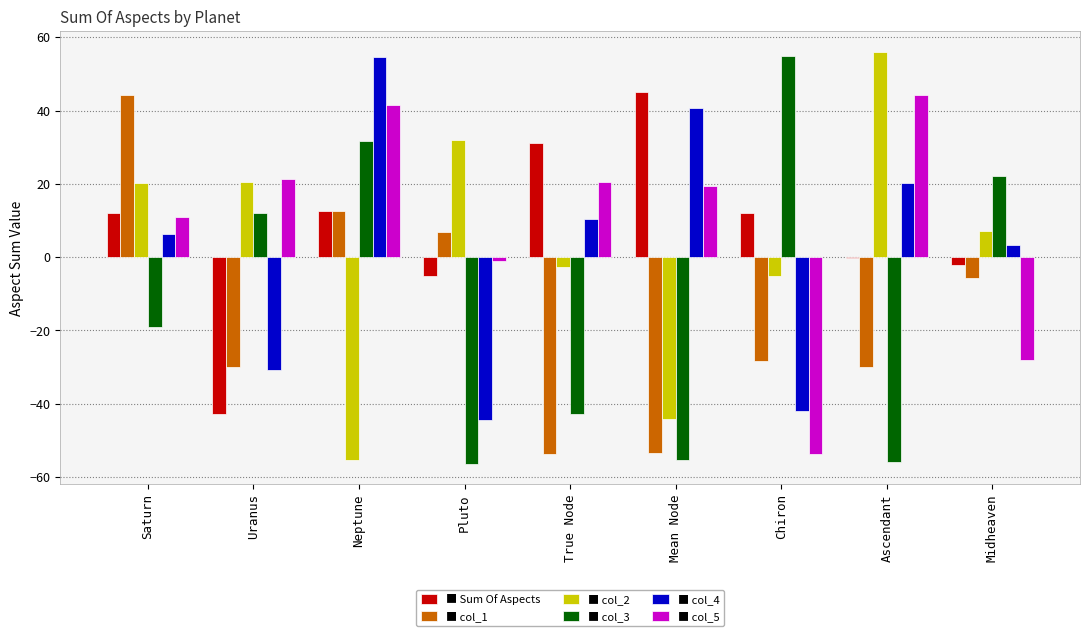

What is the greatest value displayed?

56.0